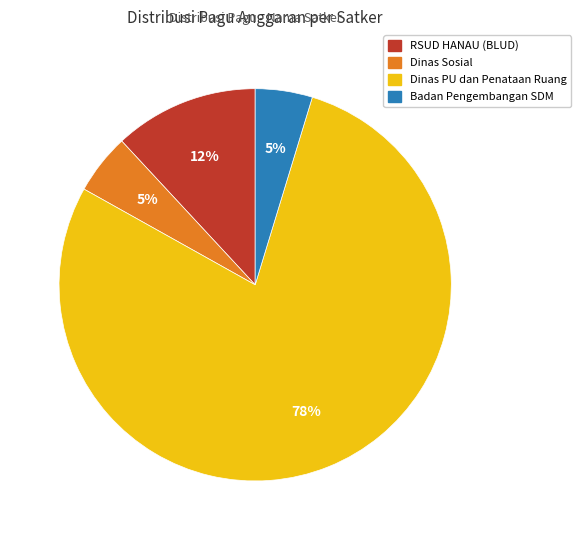

Is there any slice that represents more than half of the pie?

Yes